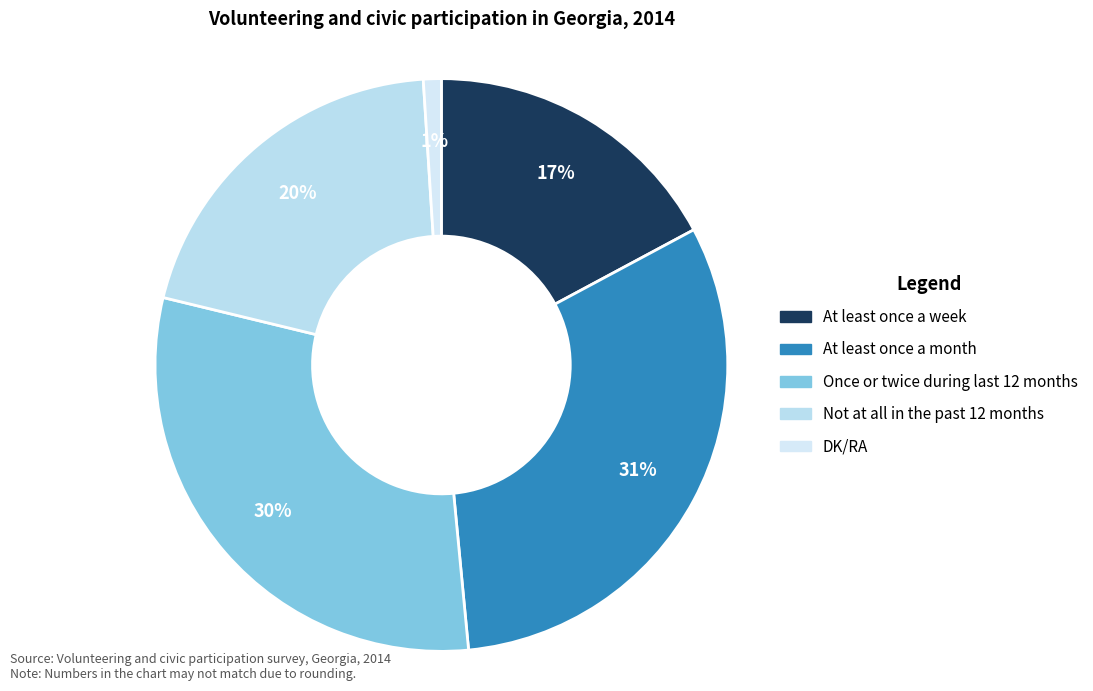

Between DK/RA and At least once a month, which is larger?

At least once a month